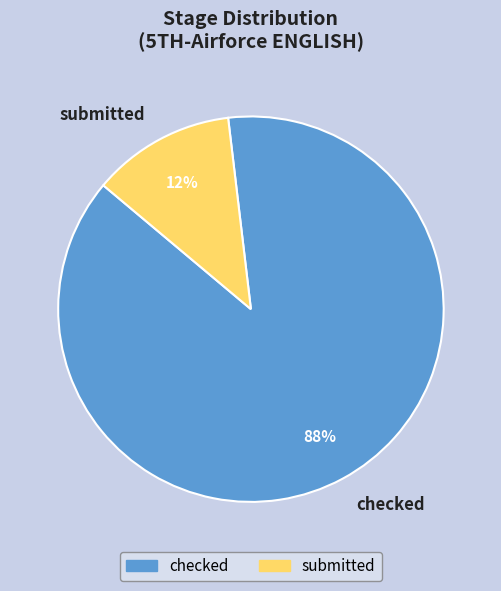

Which slice is the largest?

checked